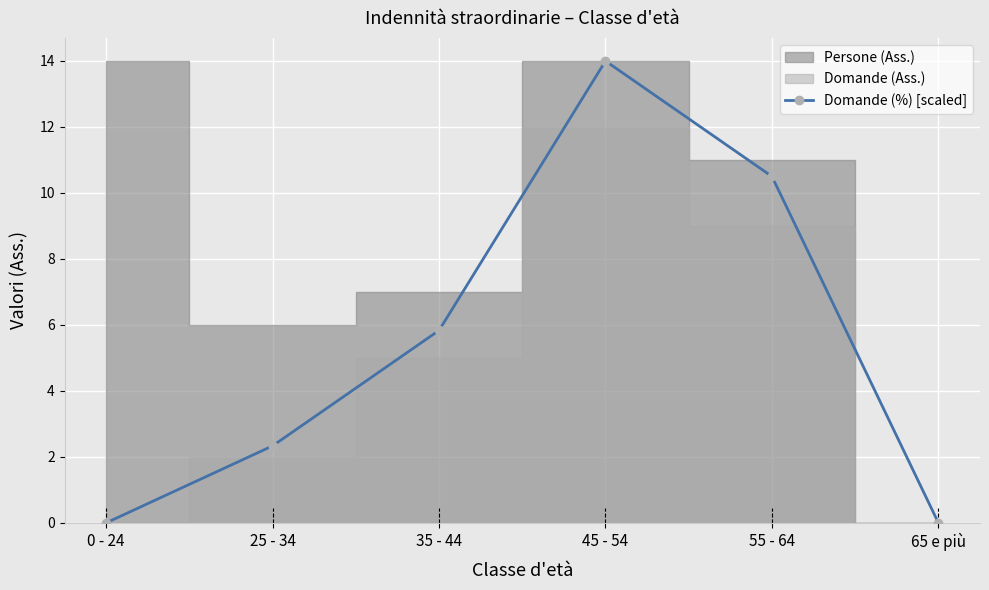

True or false: Domande (%) [scaled] has more than 1 points higher than both neighbors.

False